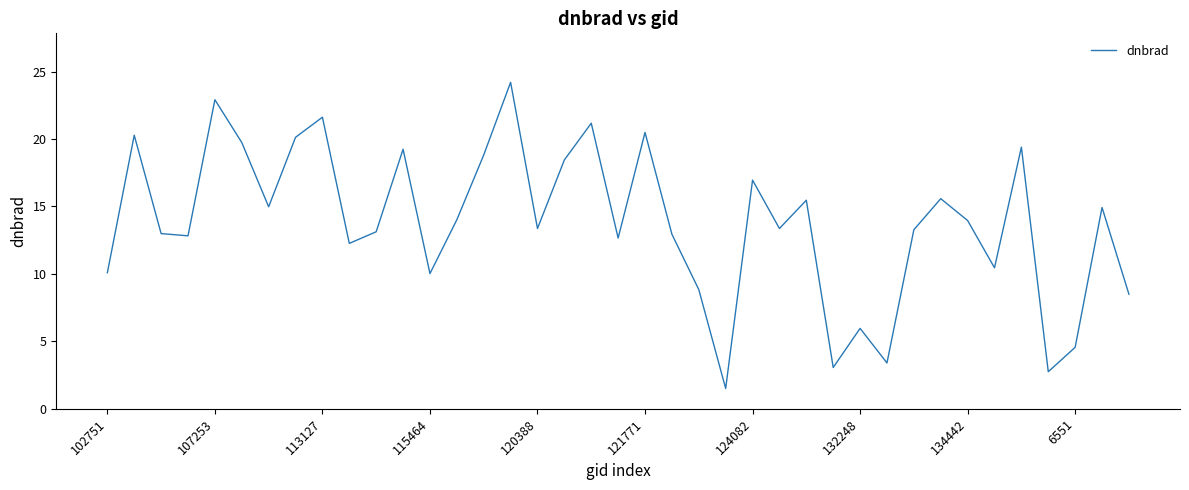

What is the maximum value shown in the chart?

24.2